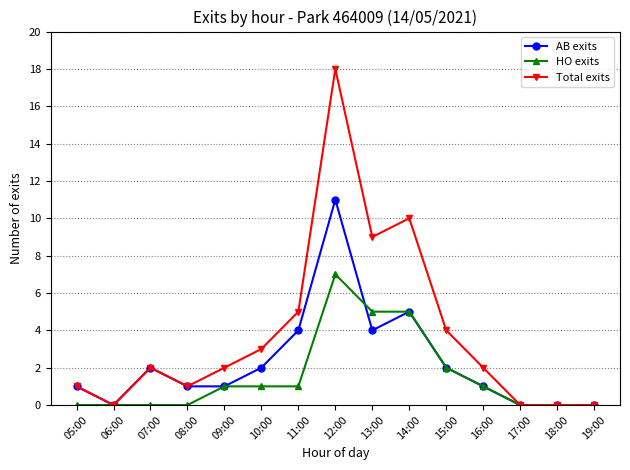

Which series has the largest range (max minus min)?

Total exits